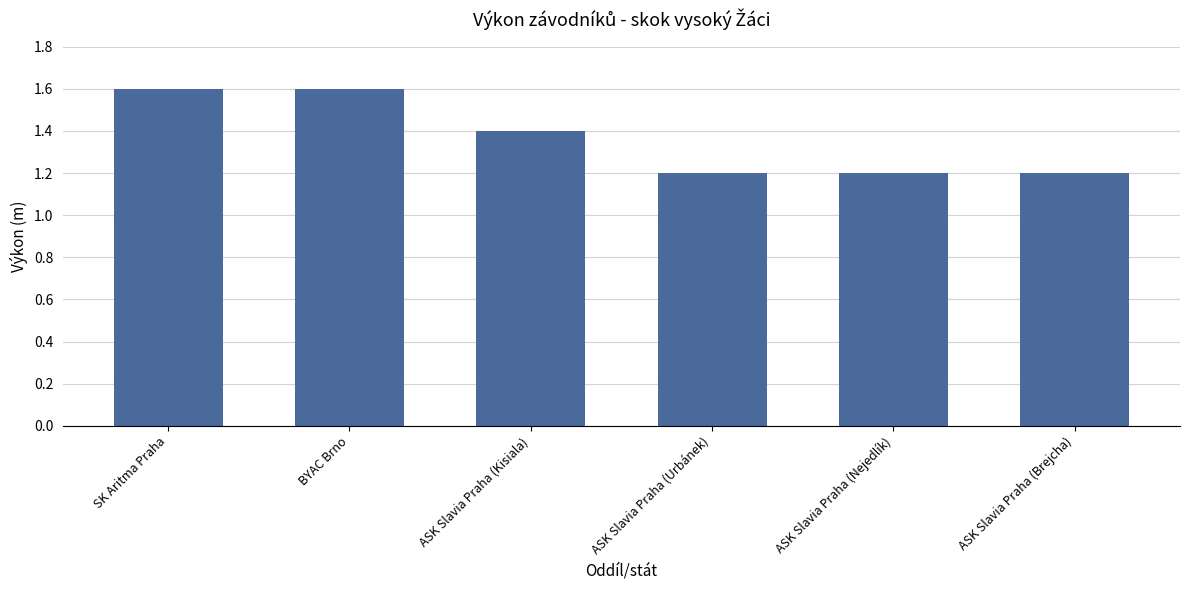

Reading left to right, transcribe all the data shown in this chart.

1.6	1.6	1.4	1.2	1.2	1.2